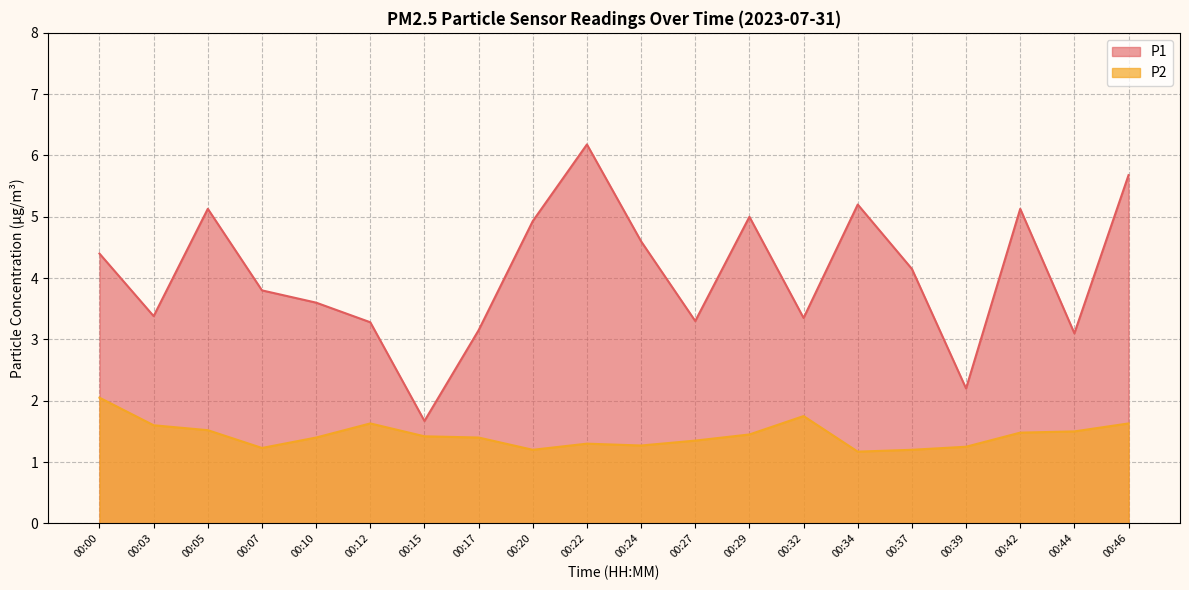

True or false: P1 has more than 0 points higher than both neighbors.

True